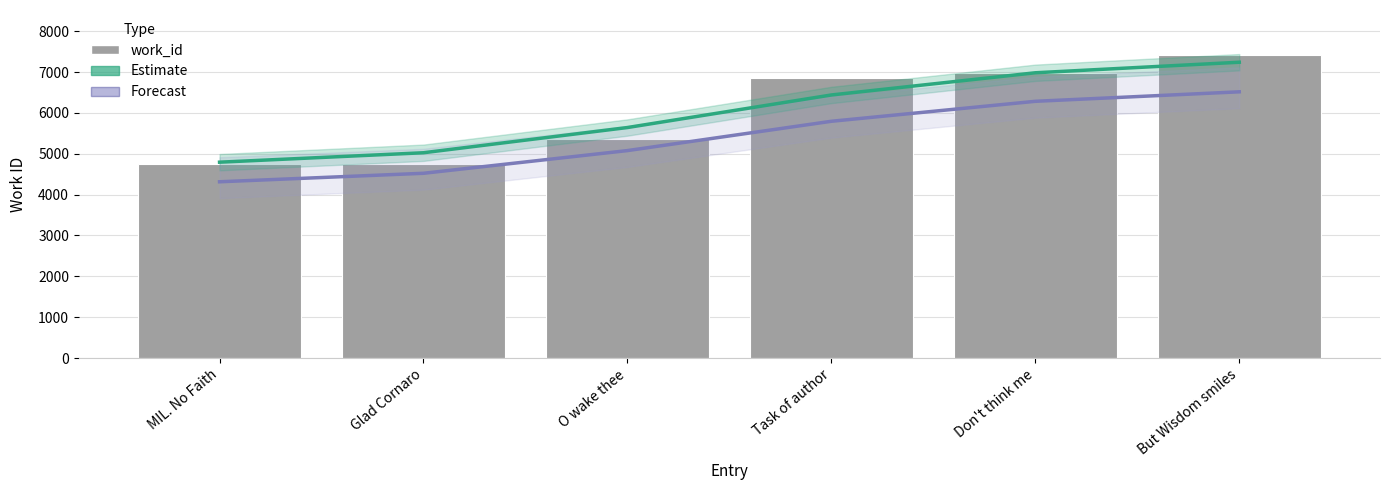

What is the highest value of the Estimate series?

7240.0